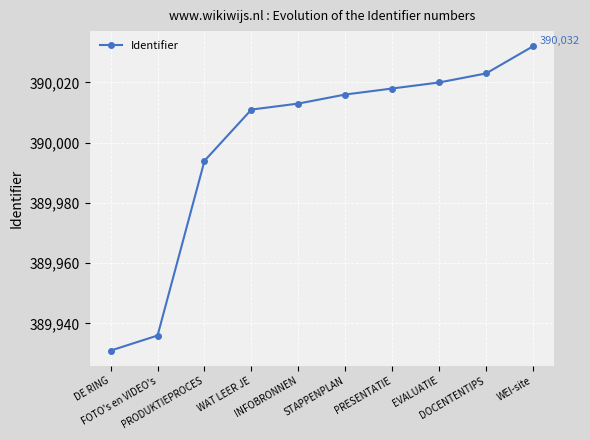

Approximately how many times larger is the value at WEI-site compared to DE RING?

1.0